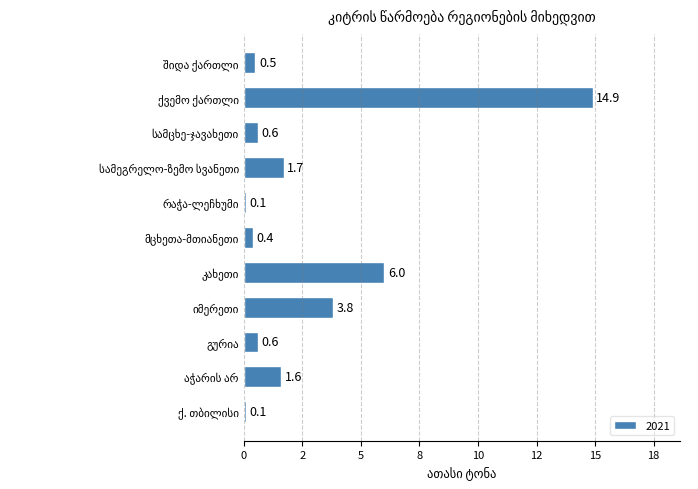

Are the bars horizontal?

Yes